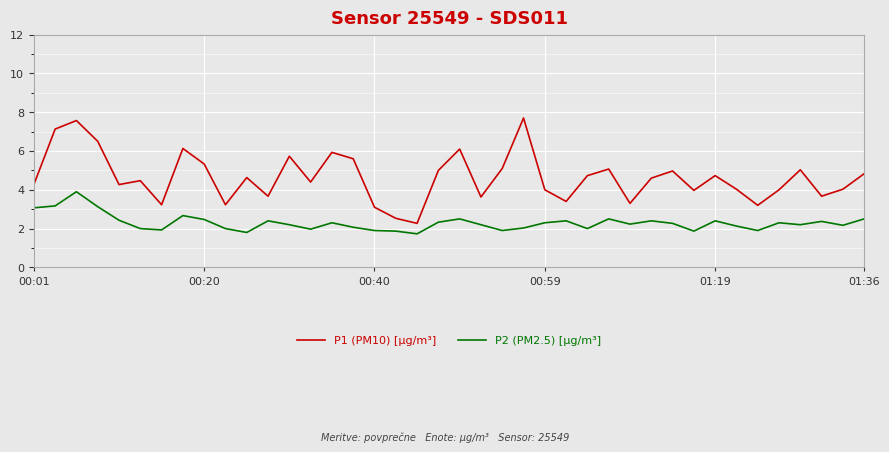

Which series has the largest range (max minus min)?

P1 (PM10) [µg/m³]